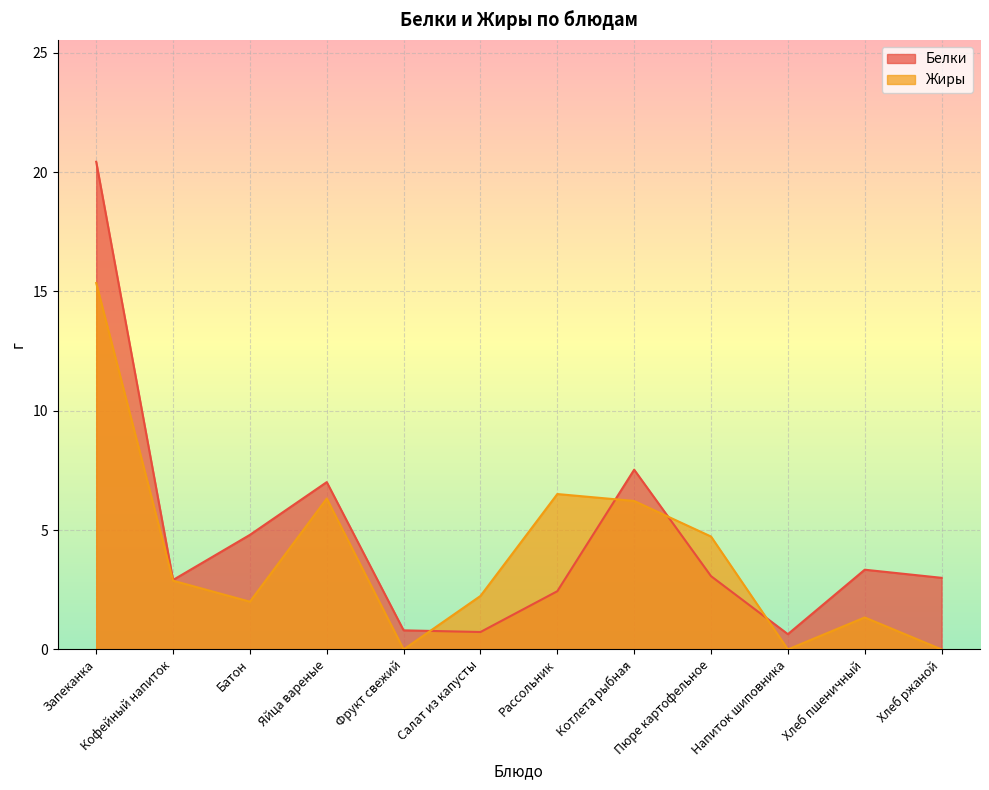

What is the difference between the Белки values at Салат из капусты and Пюре картофельное?

2.3